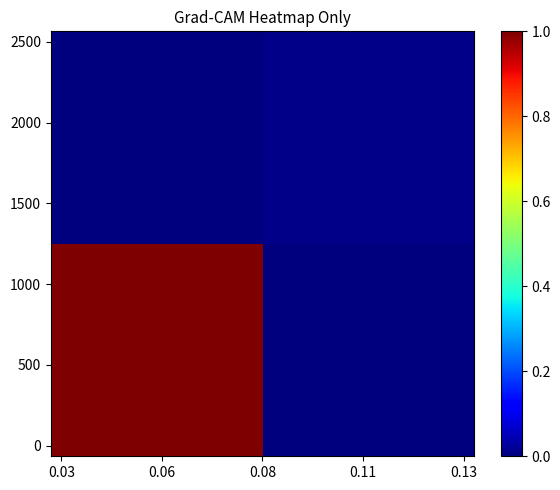

At how many categories does at least one series exceed 0?

20